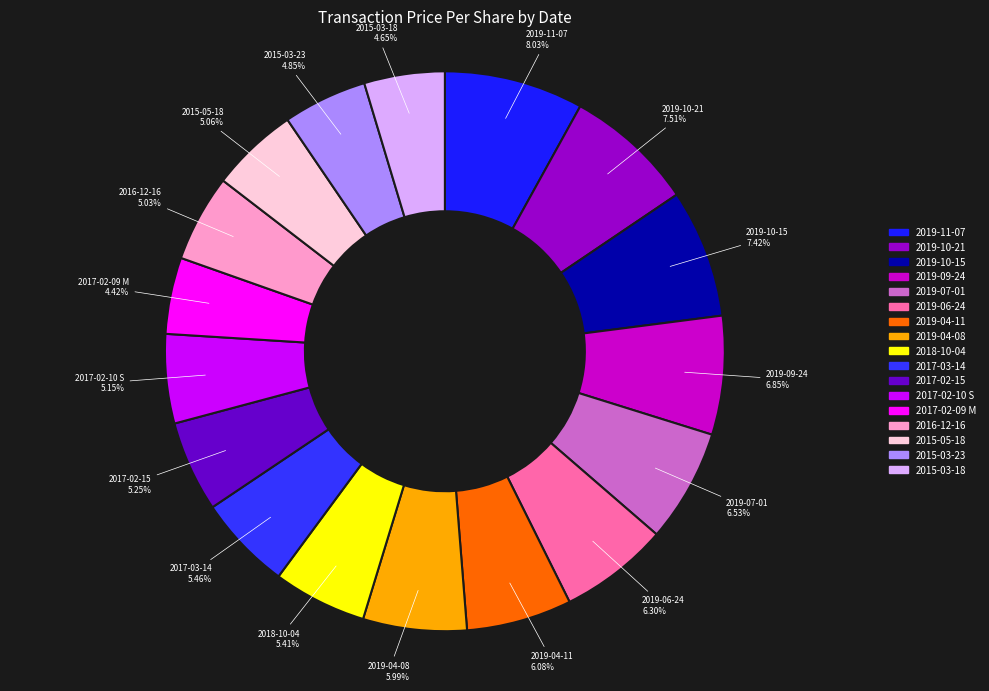

Is there a majority slice in this chart?

No